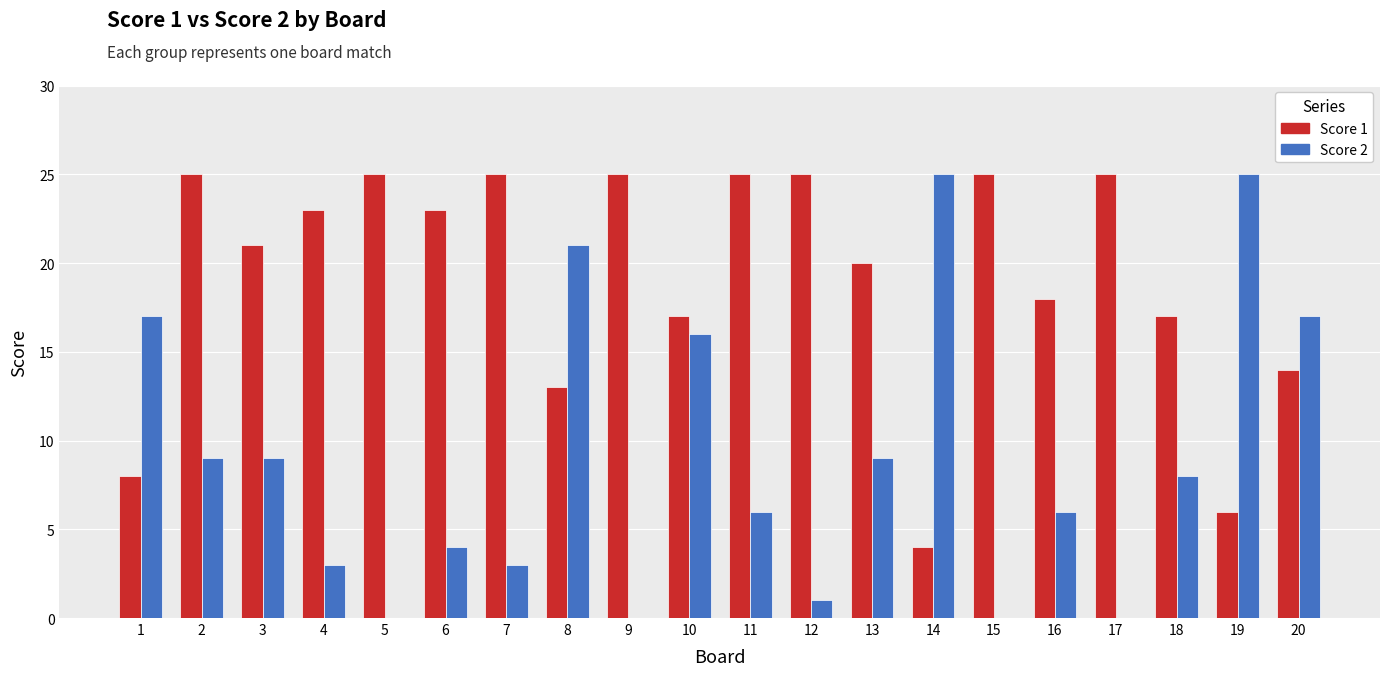

The value of Score 1 at 18 is 17. True or false?

True